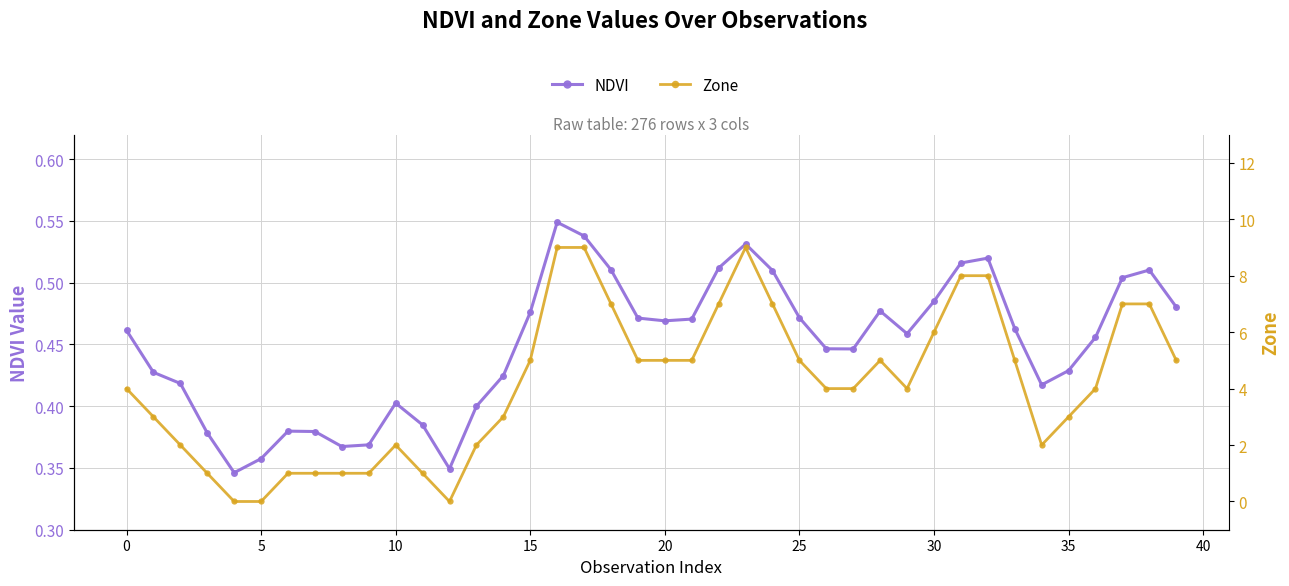

Which series ends up on top after the final intersection of NDVI and Zone?

Zone